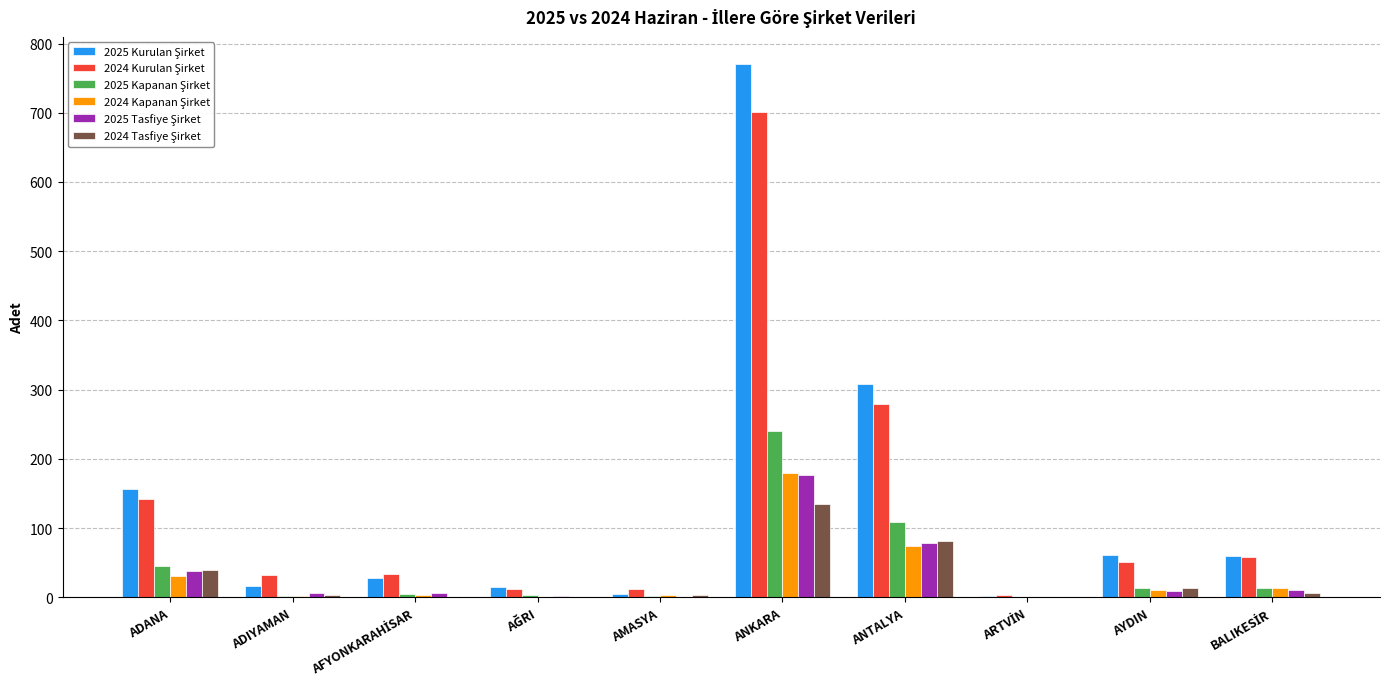

At which category does the chart reach its peak across all series?

ANKARA